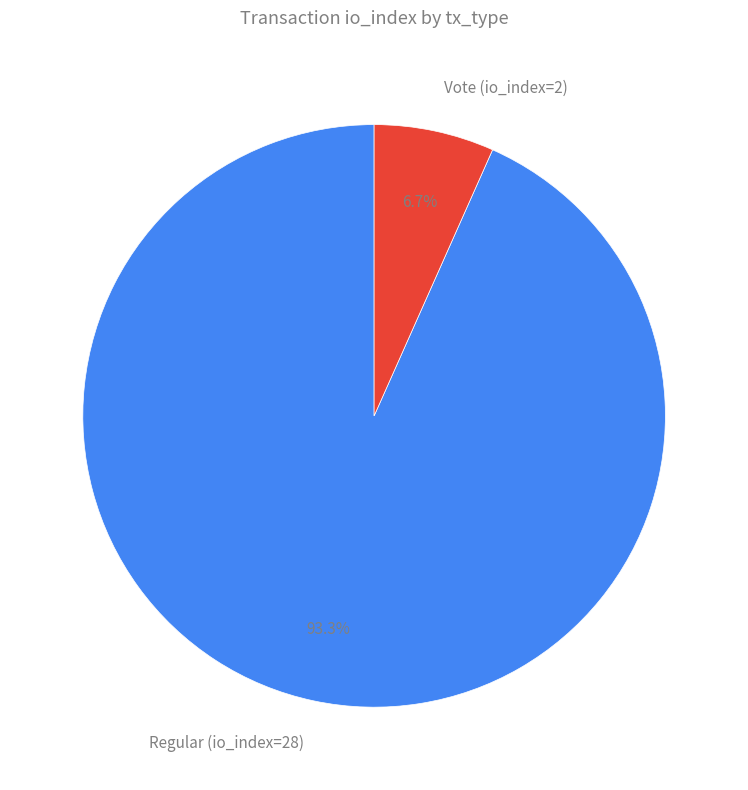

How many segments does this pie chart have?

2